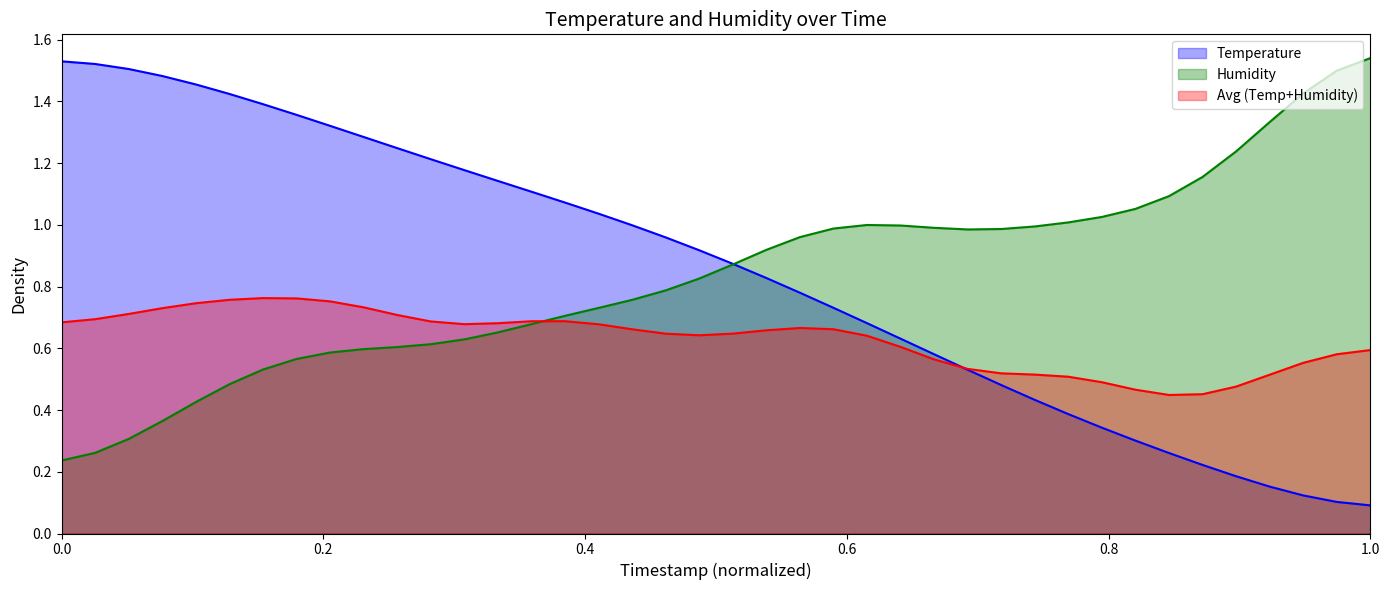

What is the sum of the values at 17:42 and 18:41?

1.9